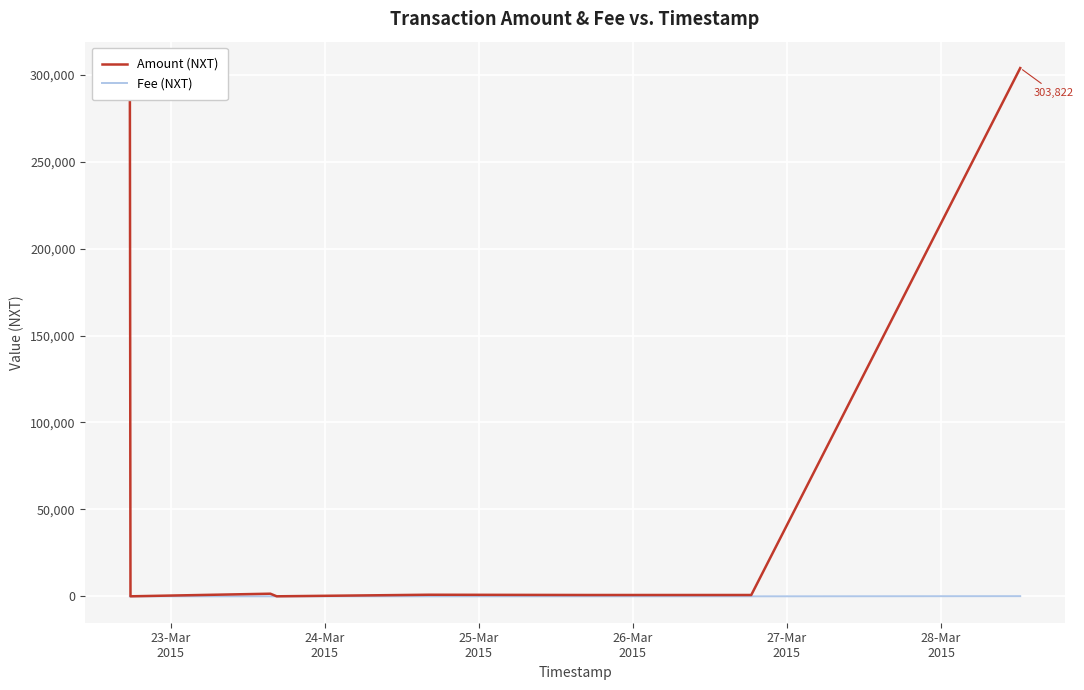

How many categories are shown in the chart?

8